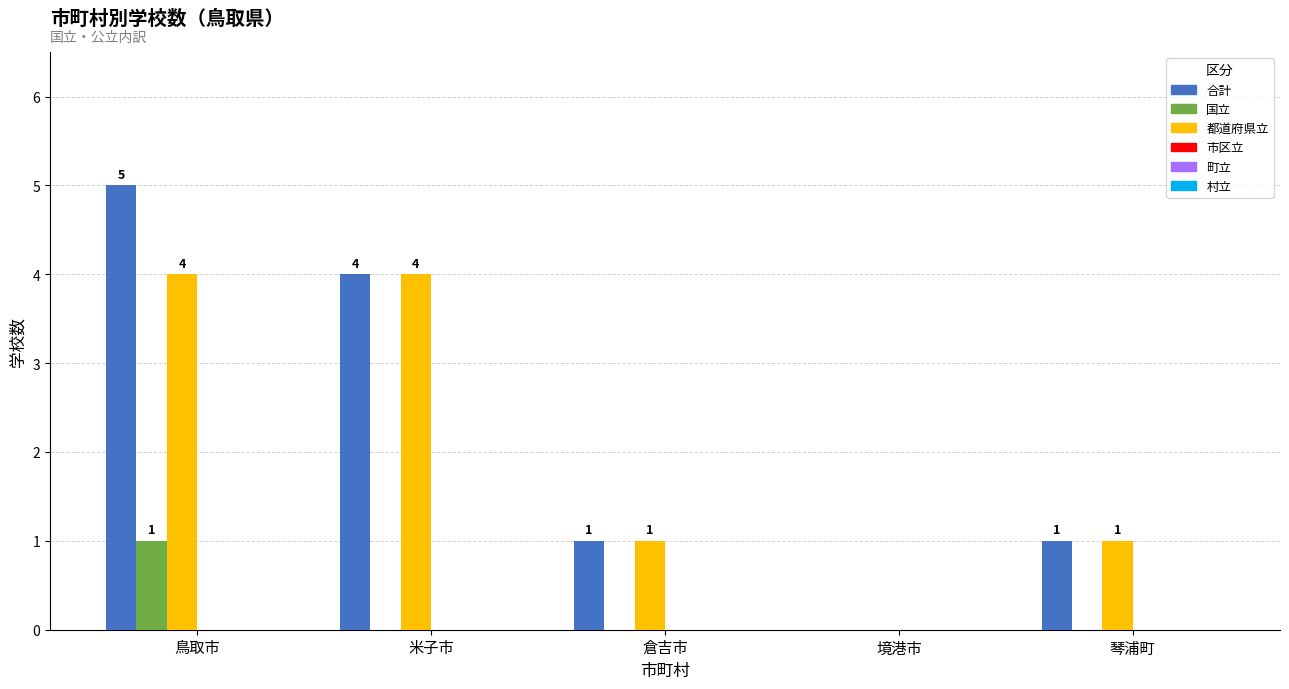

How many 合計 values are between 1 and 4?

3